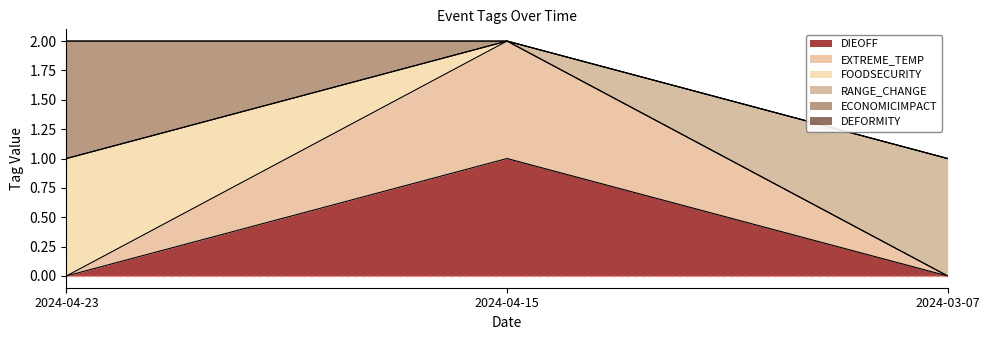

Which has a higher value, 2024-03-07 or 2024-04-15?

2024-04-15